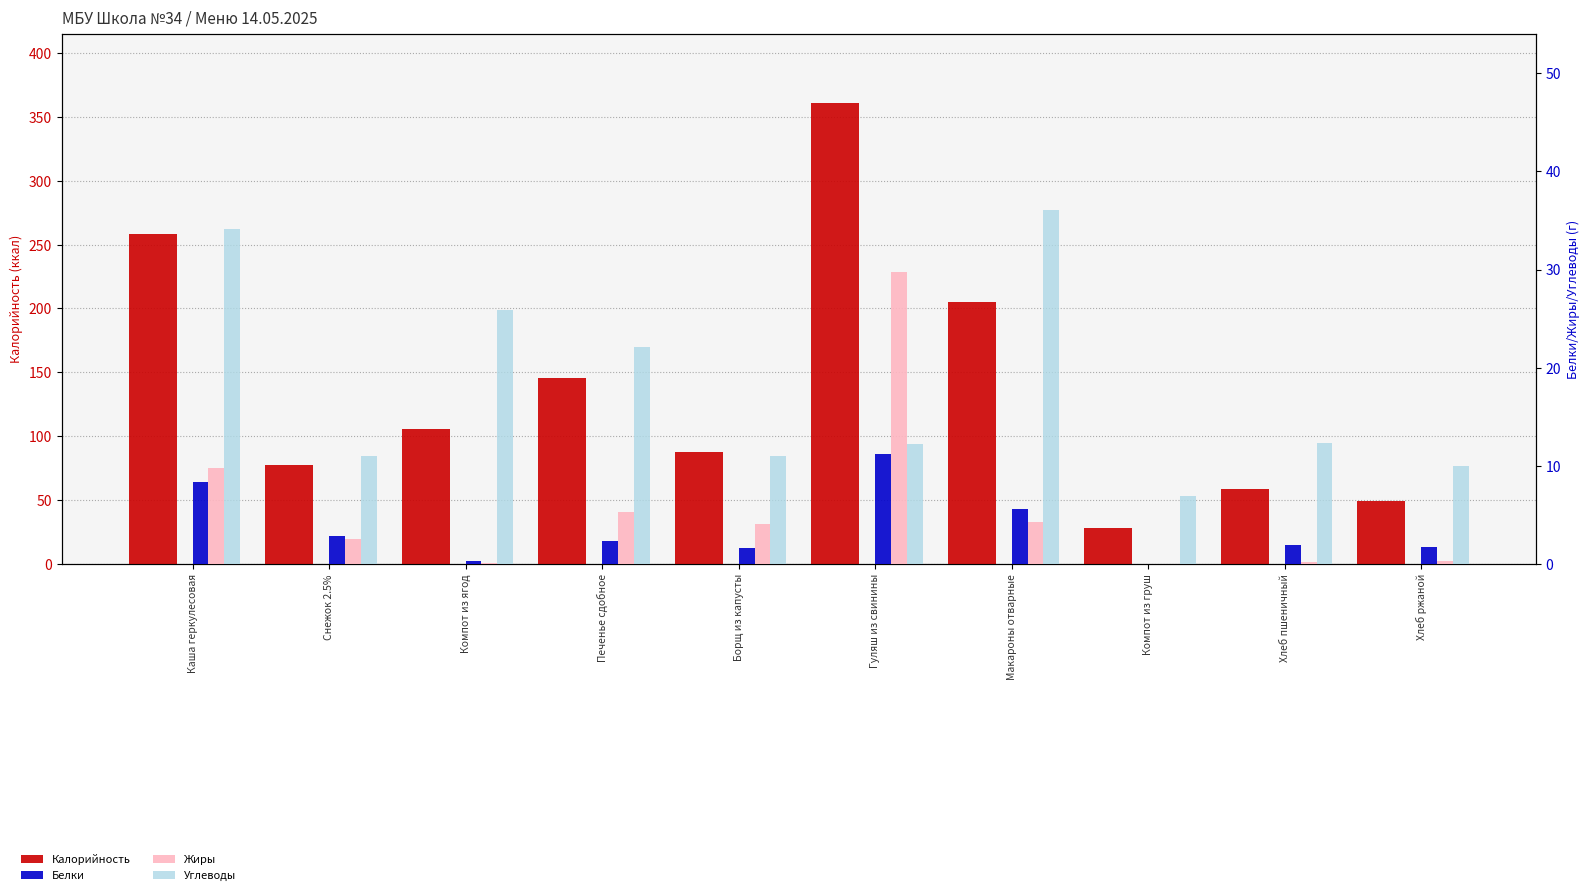

What are all the series names shown in the legend?

Калорийность, Белки, Жиры, Углеводы